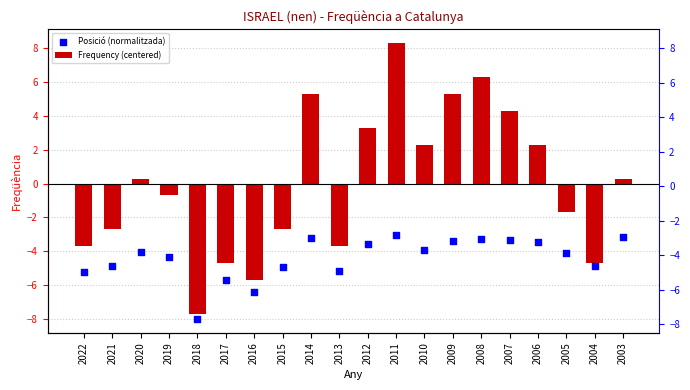

What is the total value across all series at 2003?

-2.8